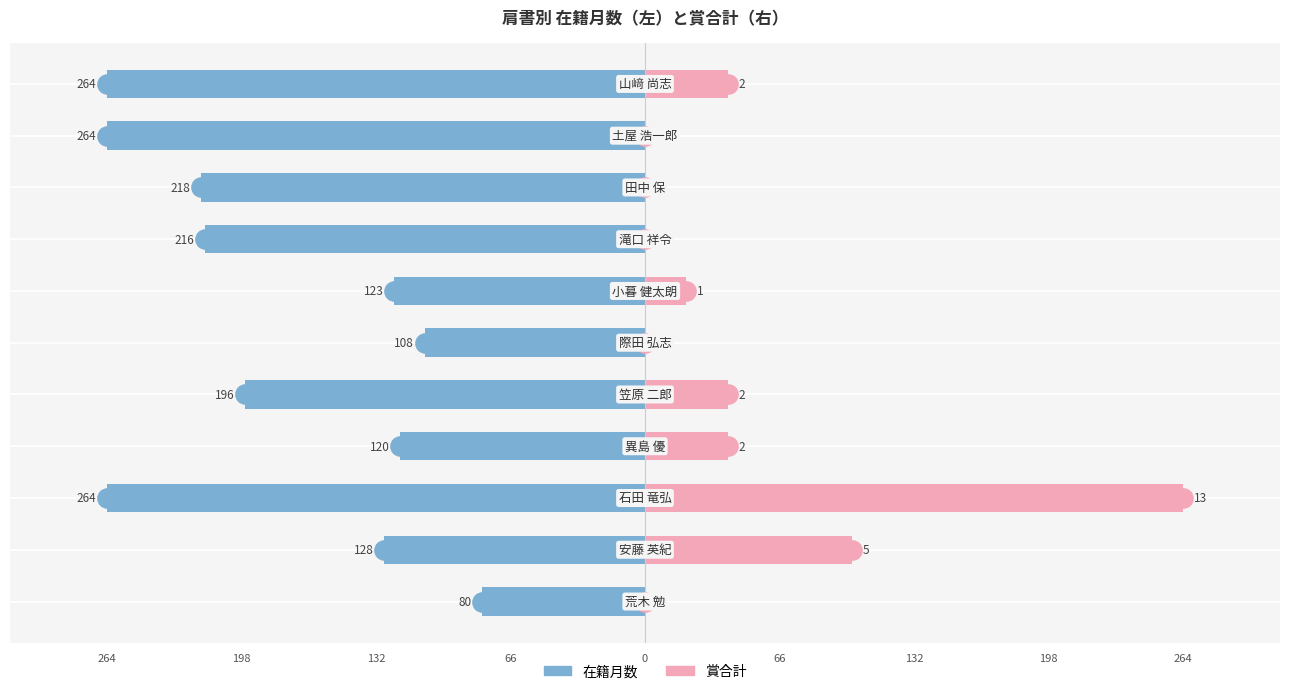

How many data points does each series have?

11